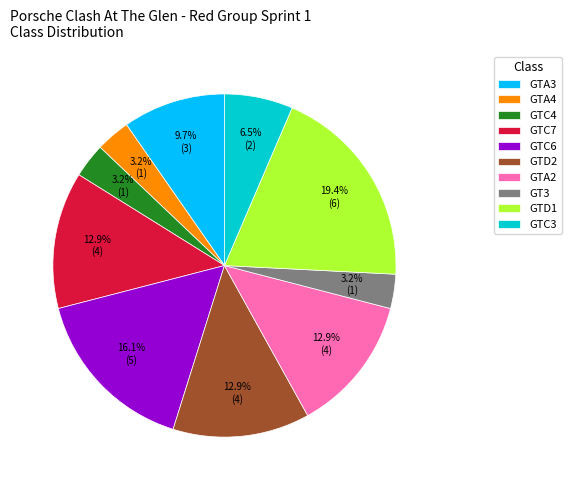

How many slices are in this pie chart?

10